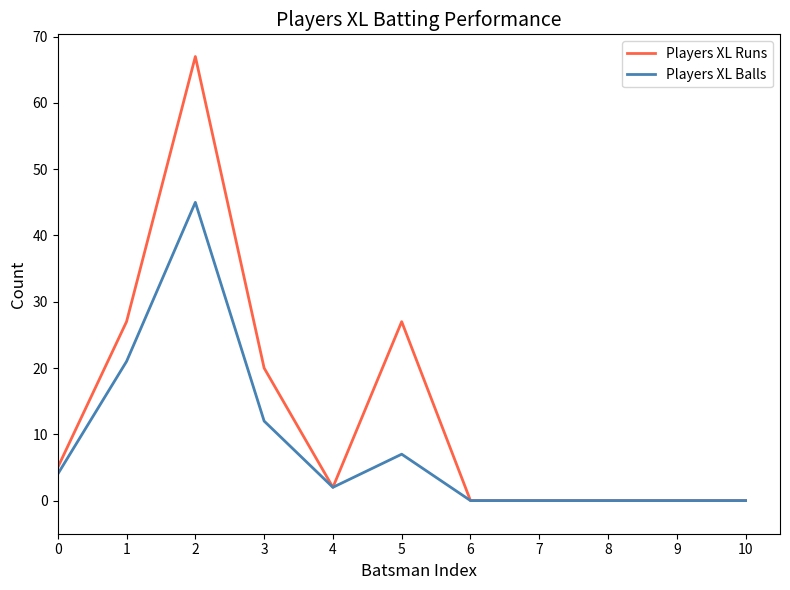

True or false: Players XL Balls has a value of 12 at 3.

True